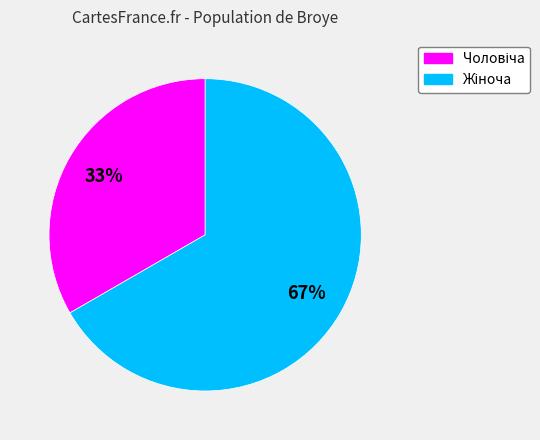

How many slices are in this pie chart?

2